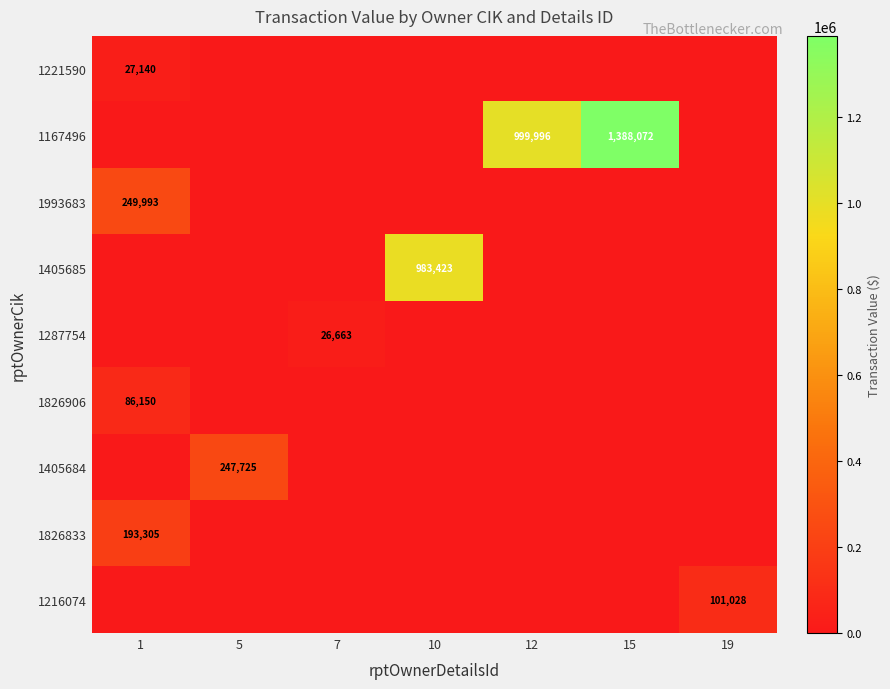

List the labels in order of 1826833 value, largest first.

1, 5, 7, 10, 12, 15, 19